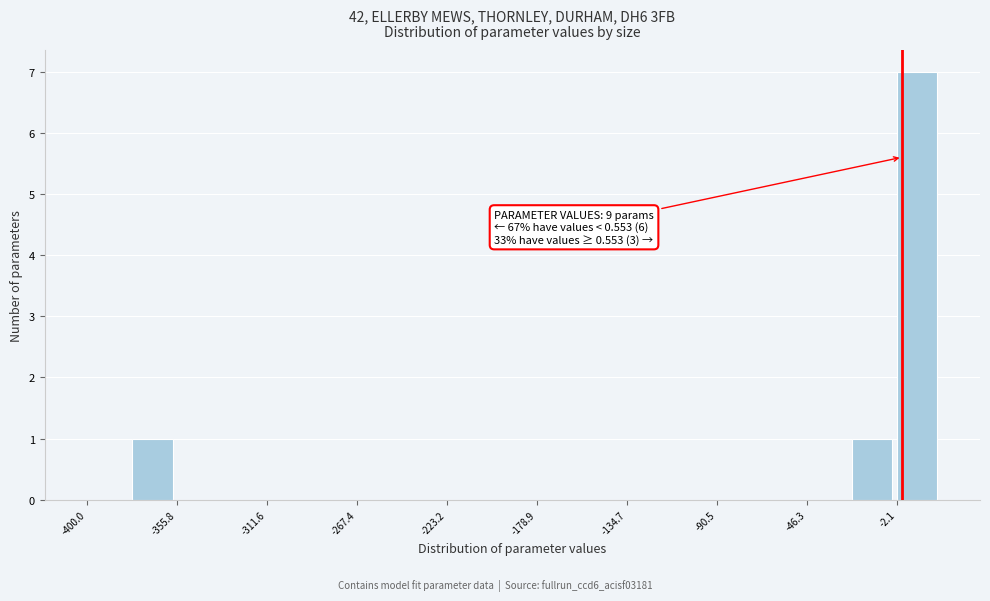

Over which range of the x-axis is the bar tallest?

0 to 20